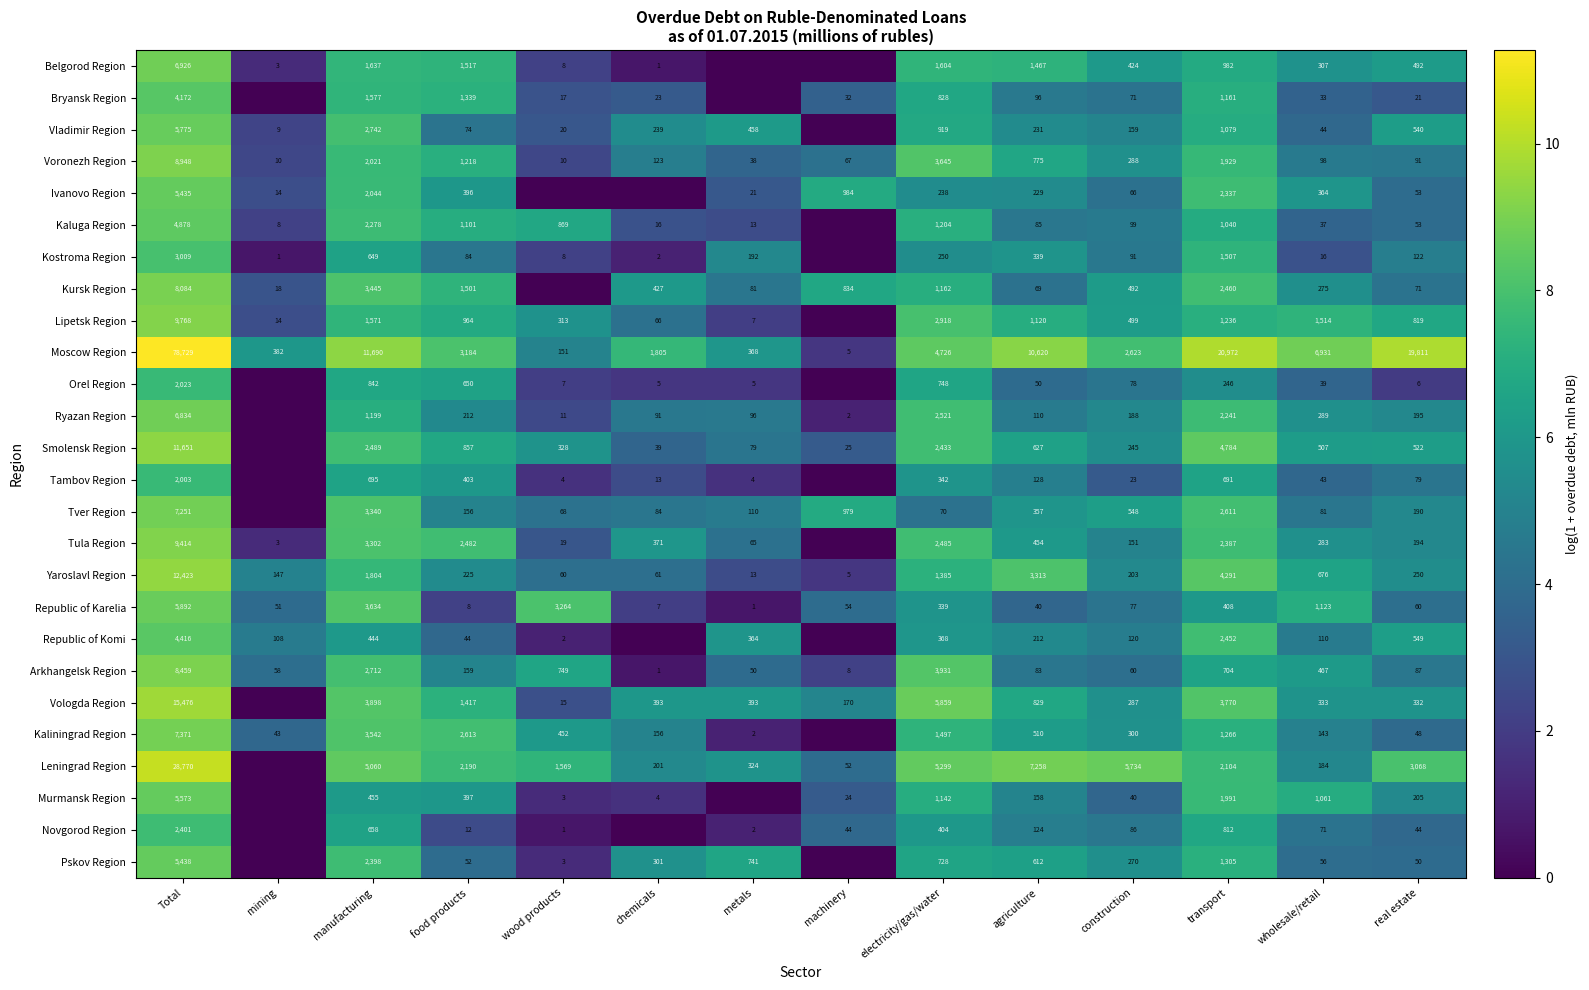

True or false: Moscow Region has a value of 1805 at chemicals.

True